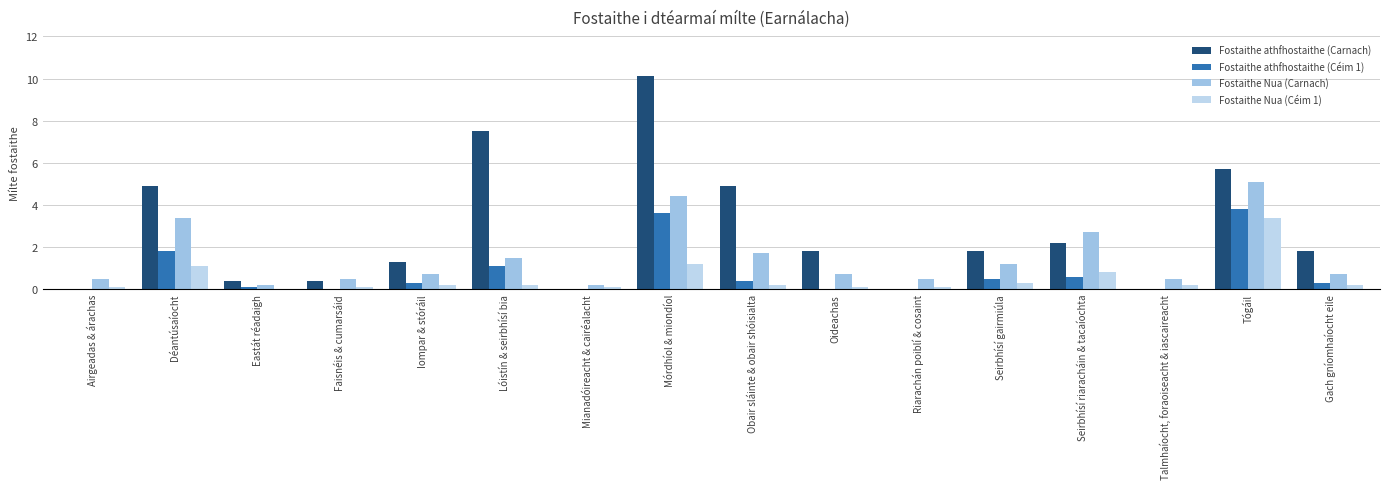

Does the chart contain stacked bars?

No